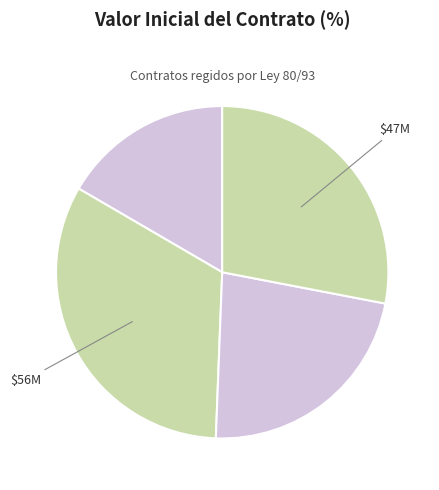

Is there a majority slice in this chart?

No